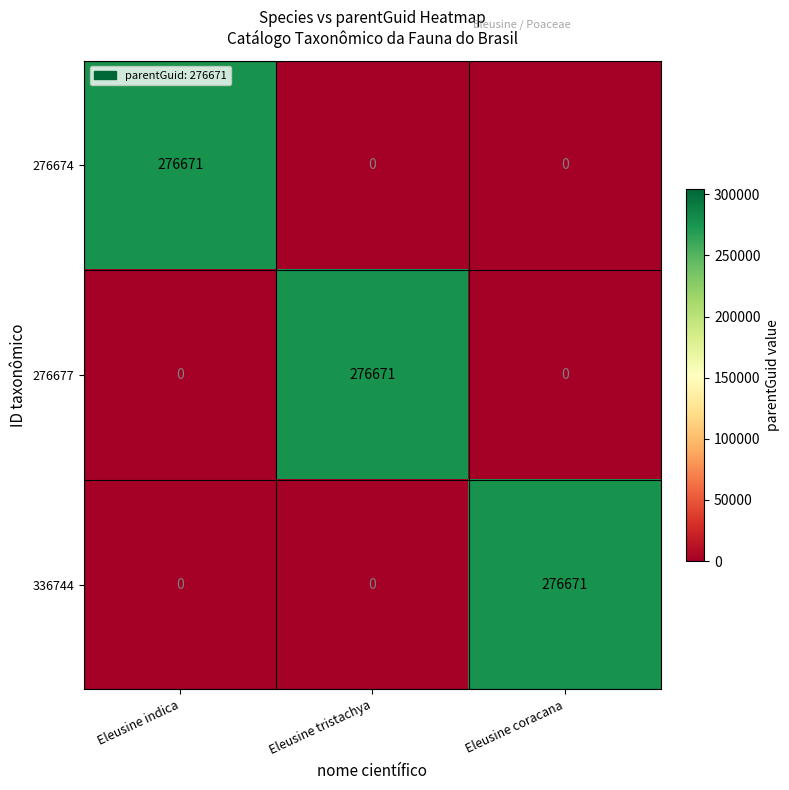

Is the value of 336744 at Eleusine coracana greater than the value of 276674 at Eleusine coracana?

Yes